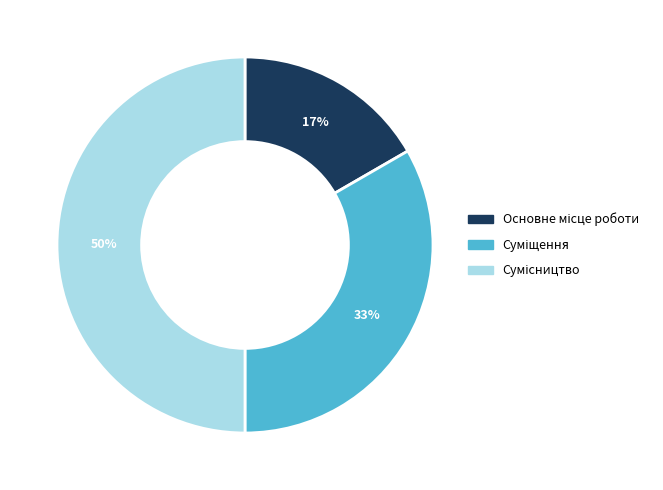

To the nearest percent, what is the average slice percentage?

33%